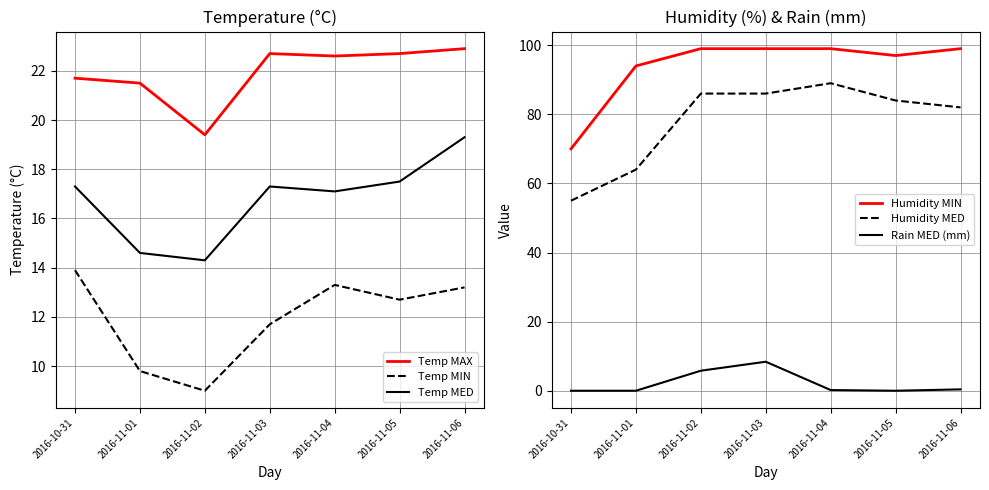

True or false: Temp MAX and Temp MIN cross at least once.

False